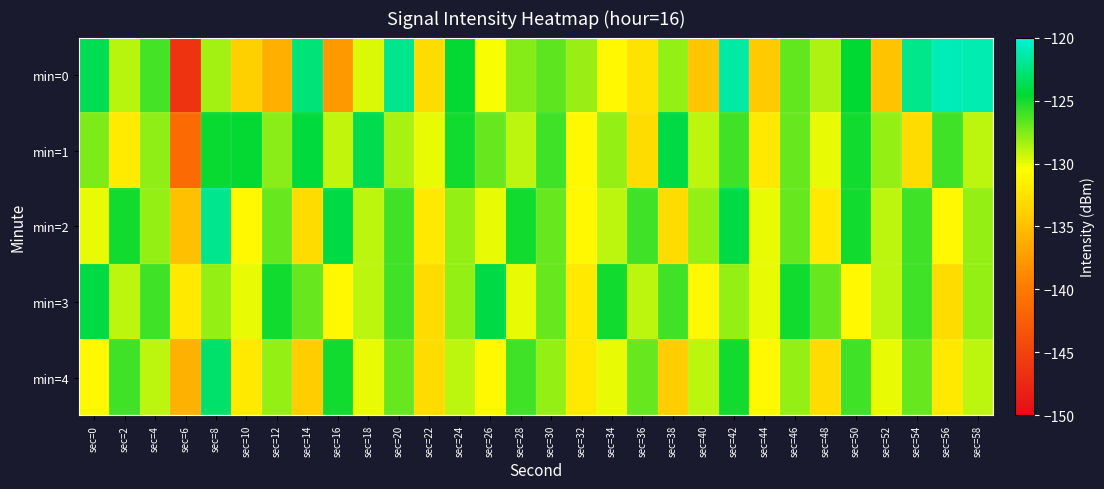

Reading left to right, what are all the values shown in this chart?

min=0: sec=0=-123.6	sec=2=-128.8	sec=4=-126.2	sec=6=-146.4	sec=8=-128.3	sec=10=-133.8	sec=12=-136.1	sec=14=-122.6	sec=16=-137.6	sec=18=-129.7	sec=20=-122.1	sec=22=-132.9	sec=24=-124.7	sec=26=-130.3	sec=28=-127.7	sec=30=-126.7	sec=32=-128.2	sec=34=-130.9	sec=36=-132.5	sec=38=-128.0	sec=40=-134.6	sec=42=-121.5	sec=44=-134.2	sec=46=-126.9	sec=48=-128.6	sec=50=-124.5	sec=52=-134.7	sec=54=-122.2	sec=56=-121.0	sec=58=-121.1
min=1: sec=0=-127.5	sec=2=-131.9	sec=4=-127.9	sec=6=-141.2	sec=8=-124.7	sec=10=-124.6	sec=12=-127.8	sec=14=-124.3	sec=16=-129.0	sec=18=-123.8	sec=20=-128.5	sec=22=-130.0	sec=24=-125.0	sec=26=-127.0	sec=28=-129.0	sec=30=-126.0	sec=32=-131.0	sec=34=-128.0	sec=36=-133.0	sec=38=-124.0	sec=40=-129.0	sec=42=-126.0	sec=44=-132.0	sec=46=-127.0	sec=48=-130.0	sec=50=-125.0	sec=52=-128.0	sec=54=-133.0	sec=56=-126.0	sec=58=-129.0
min=2: sec=0=-130.0	sec=2=-125.0	sec=4=-128.0	sec=6=-135.0	sec=8=-122.0	sec=10=-131.0	sec=12=-127.0	sec=14=-133.0	sec=16=-124.0	sec=18=-129.0	sec=20=-126.0	sec=22=-132.0	sec=24=-128.0	sec=26=-130.0	sec=28=-125.0	sec=30=-127.0	sec=32=-131.0	sec=34=-129.0	sec=36=-126.0	sec=38=-133.0	sec=40=-128.0	sec=42=-124.0	sec=44=-130.0	sec=46=-127.0	sec=48=-132.0	sec=50=-125.0	sec=52=-129.0	sec=54=-126.0	sec=56=-131.0	sec=58=-128.0
min=3: sec=0=-124.0	sec=2=-129.0	sec=4=-126.0	sec=6=-132.0	sec=8=-128.0	sec=10=-130.0	sec=12=-125.0	sec=14=-127.0	sec=16=-131.0	sec=18=-129.0	sec=20=-126.0	sec=22=-133.0	sec=24=-128.0	sec=26=-124.0	sec=28=-130.0	sec=30=-127.0	sec=32=-132.0	sec=34=-125.0	sec=36=-129.0	sec=38=-126.0	sec=40=-131.0	sec=42=-128.0	sec=44=-130.0	sec=46=-125.0	sec=48=-127.0	sec=50=-131.0	sec=52=-129.0	sec=54=-126.0	sec=56=-133.0	sec=58=-128.0
min=4: sec=0=-131.0	sec=2=-126.0	sec=4=-129.0	sec=6=-136.0	sec=8=-123.0	sec=10=-132.0	sec=12=-128.0	sec=14=-134.0	sec=16=-125.0	sec=18=-130.0	sec=20=-127.0	sec=22=-133.0	sec=24=-129.0	sec=26=-131.0	sec=28=-126.0	sec=30=-128.0	sec=32=-132.0	sec=34=-130.0	sec=36=-127.0	sec=38=-134.0	sec=40=-129.0	sec=42=-125.0	sec=44=-131.0	sec=46=-128.0	sec=48=-133.0	sec=50=-126.0	sec=52=-130.0	sec=54=-127.0	sec=56=-132.0	sec=58=-129.0